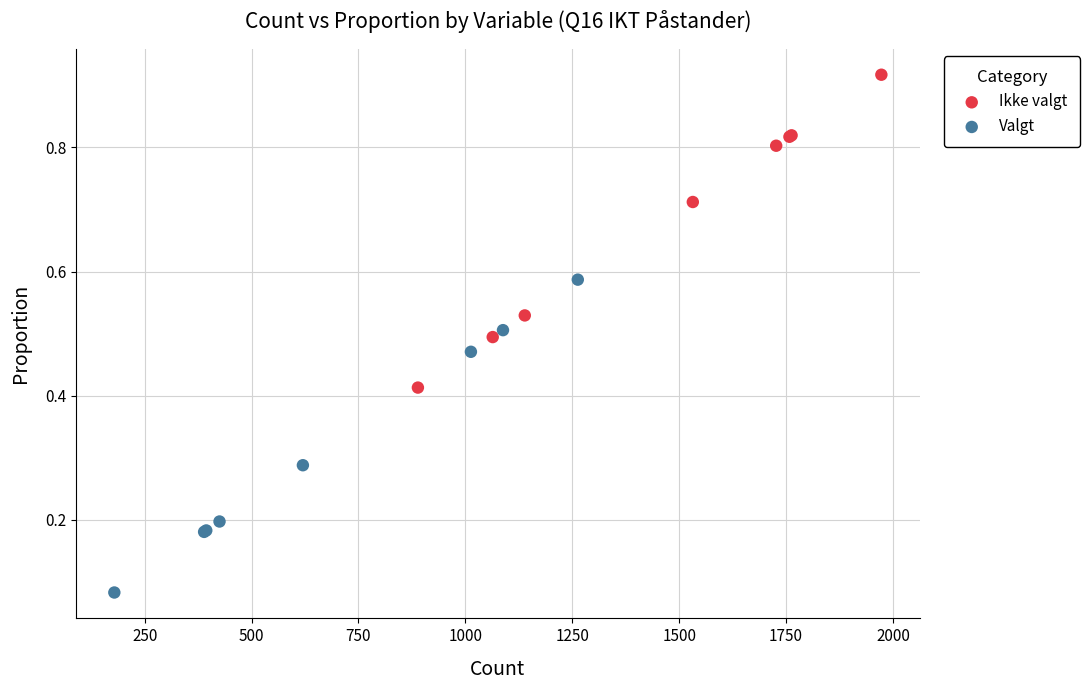

Which series contains the highest Y value?

Ikke valgt